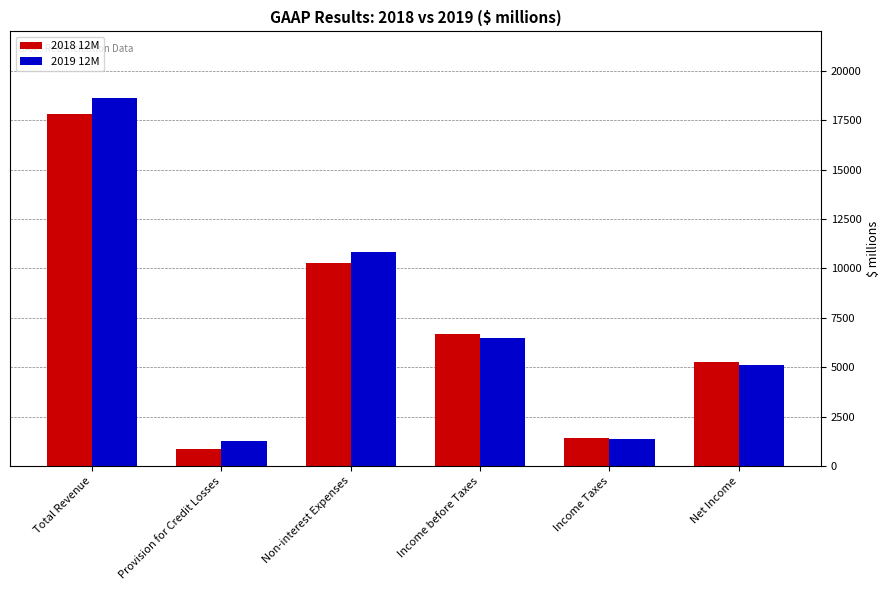

Which series changed the most between Total Revenue and Non-interest Expenses?

2019 12M